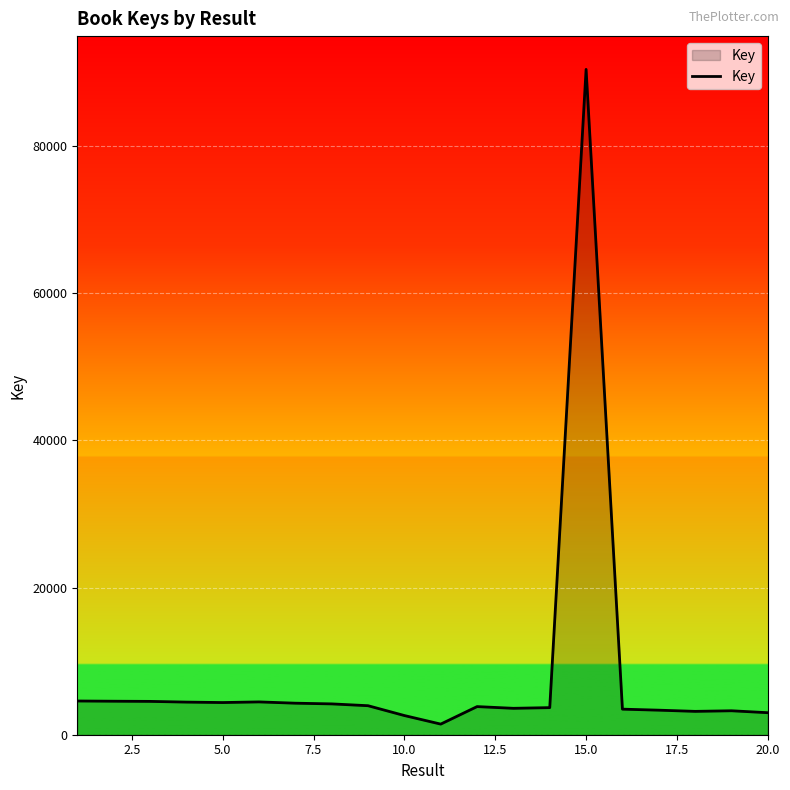

What is the greatest value displayed?

90392